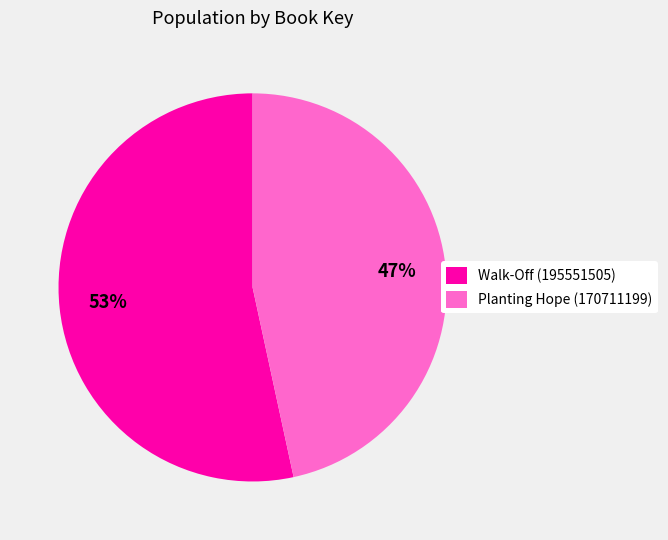

Which slice represents more than half of the pie?

Walk-Off (195551505)